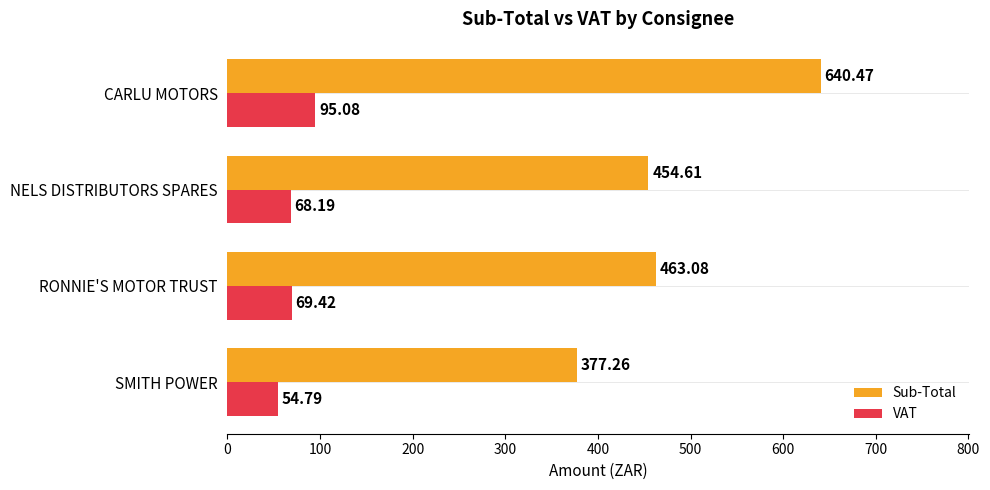

What is the difference between the maximum and minimum values in the VAT series?

40.3